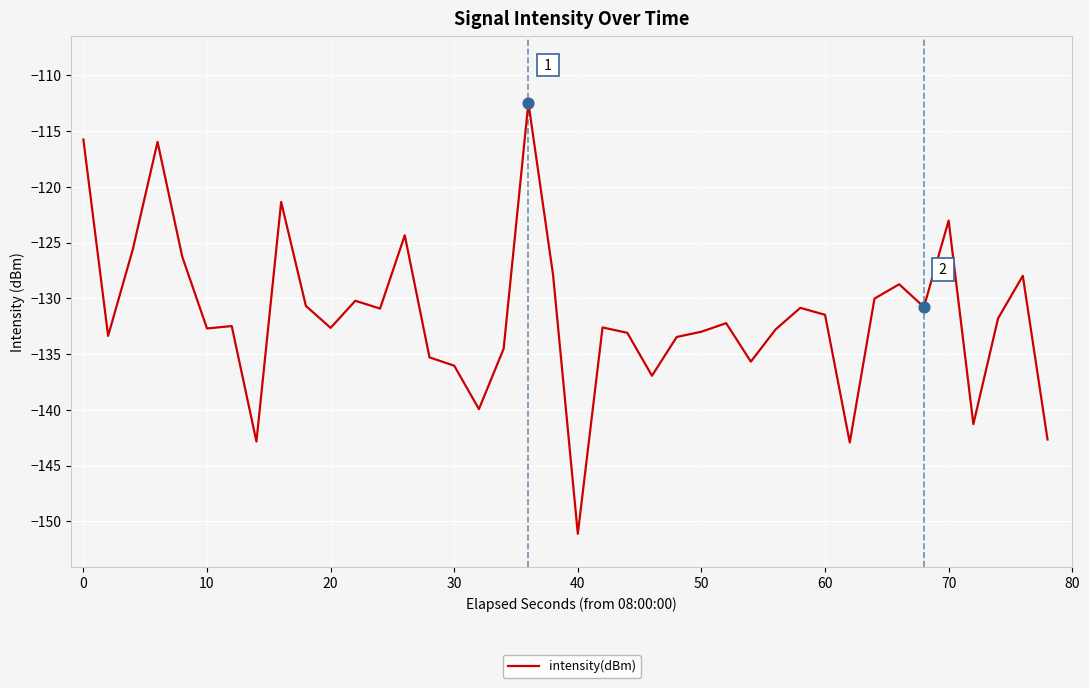

What is the minimum value shown in the chart?

-151.1